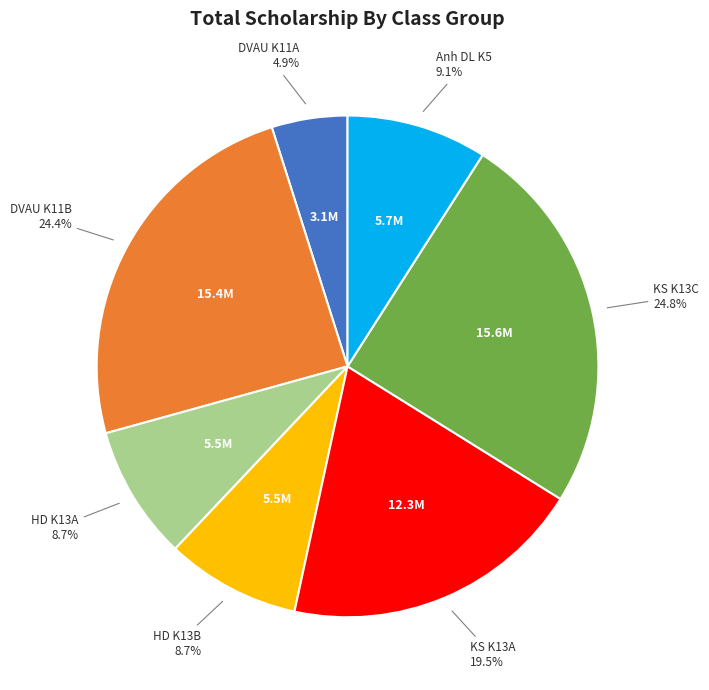

Is there a majority slice in this chart?

No